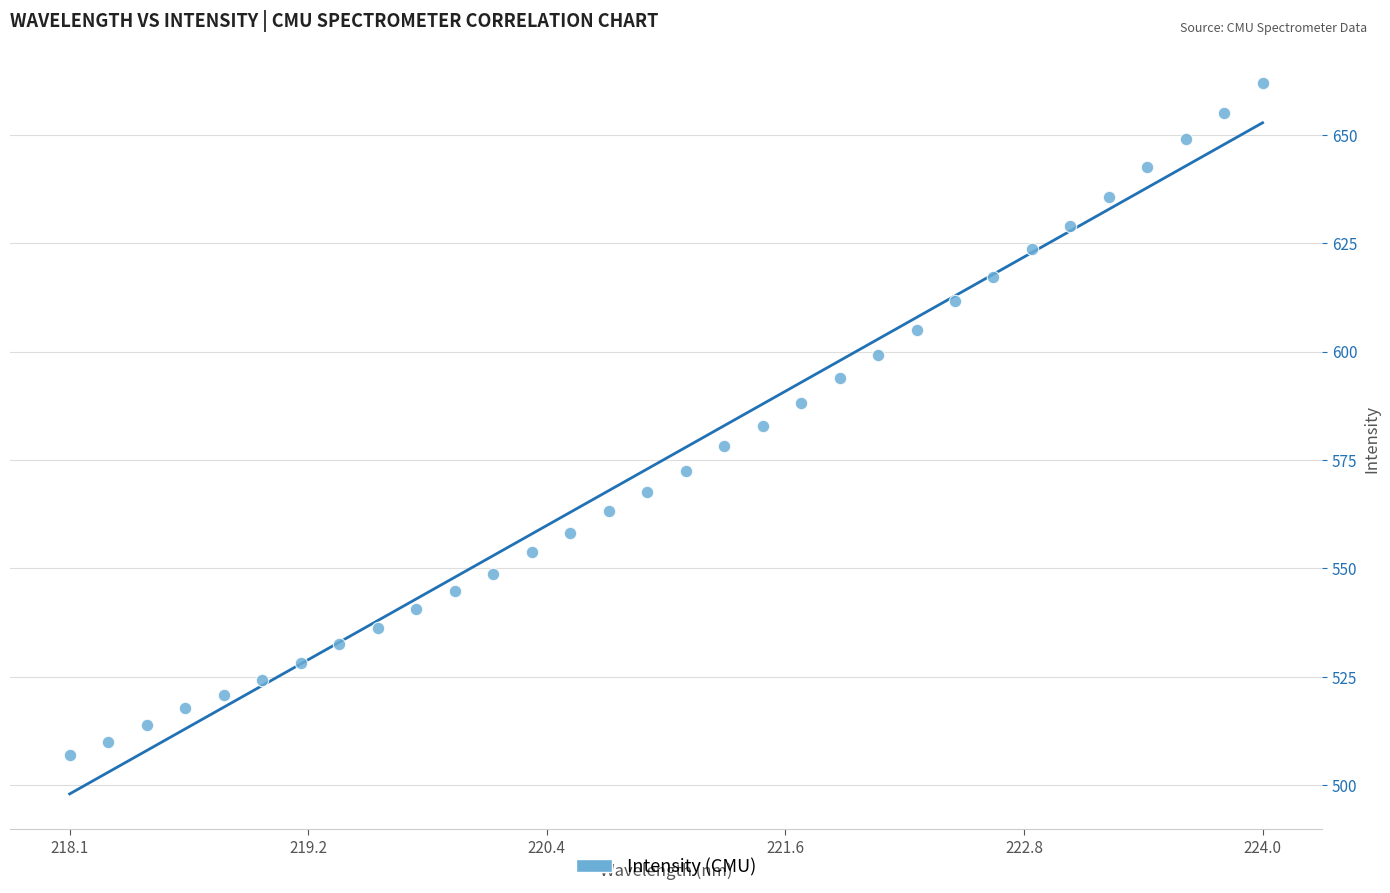

What is the range of Y values (max minus min)?

155.0